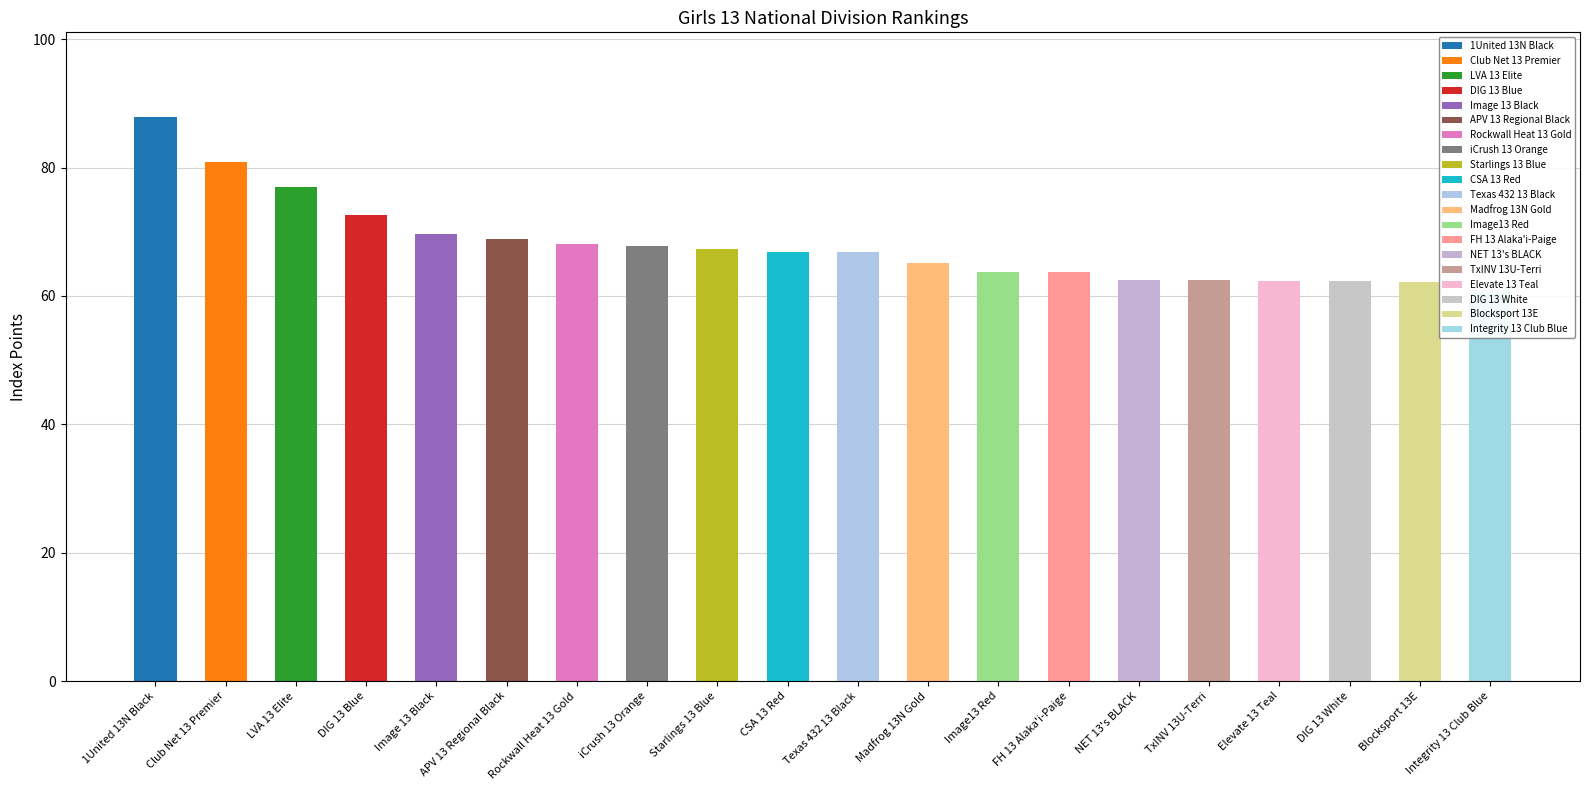

Reading left to right, extract all data points from this chart.

1United 13N Black=87.9	Club Net 13 Premier=80.9	LVA 13 Elite=77.0	DIG 13 Blue=72.6	Image 13 Black=69.7	APV 13 Regional Black=68.9	Rockwall Heat 13 Gold=68.1	iCrush 13 Orange=67.8	Starlings 13 Blue=67.2	CSA 13 Red=66.9	Texas 432 13 Black=66.8	Madfrog 13N Gold=65.2	Image13 Red=63.8	FH 13 Alaka'i-Paige=63.8	NET 13's BLACK=62.5	TxINV 13U-Terri=62.4	Elevate 13 Teal=62.4	DIG 13 White=62.4	Blocksport 13E=62.2	Integrity 13 Club Blue=60.9